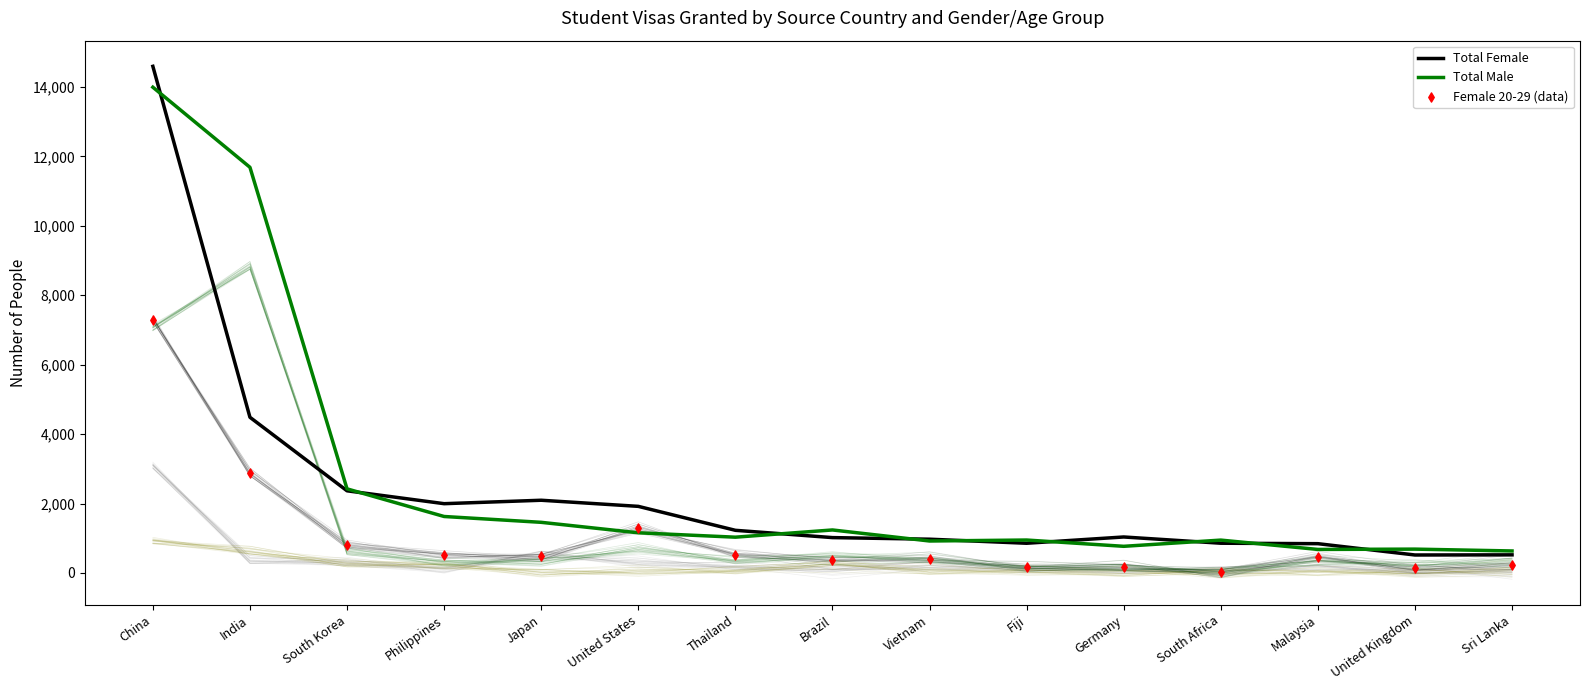

Which series has the widest spread of Y values?

Total Female